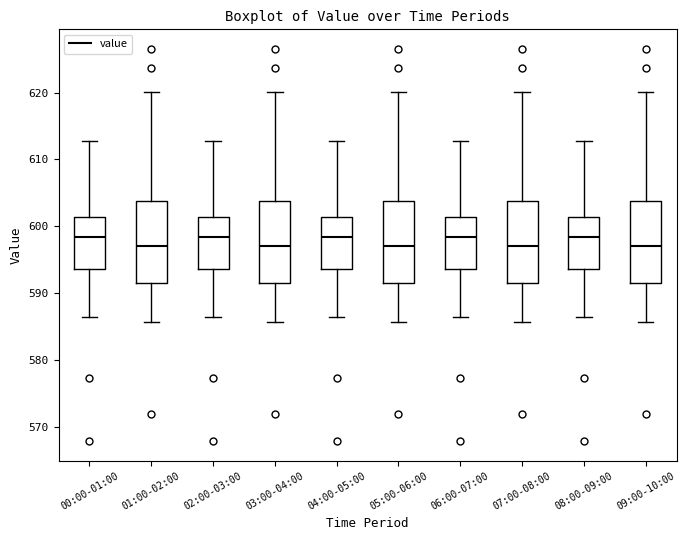

Reading left to right, read every box against the y-axis: the position of its median line, the range the box covers, and the ends of its whiskers. The values are not printed on the chart, so give them approximately, as read against the axis.

00:00-01:00: median 598, box 594 to 601, whiskers 586 to 613
01:00-02:00: median 597, box 592 to 604, whiskers 586 to 620
02:00-03:00: median 598, box 594 to 601, whiskers 586 to 613
03:00-04:00: median 597, box 592 to 604, whiskers 586 to 620
04:00-05:00: median 598, box 594 to 601, whiskers 586 to 613
05:00-06:00: median 597, box 592 to 604, whiskers 586 to 620
06:00-07:00: median 598, box 594 to 601, whiskers 586 to 613
07:00-08:00: median 597, box 592 to 604, whiskers 586 to 620
08:00-09:00: median 598, box 594 to 601, whiskers 586 to 613
09:00-10:00: median 597, box 592 to 604, whiskers 586 to 620